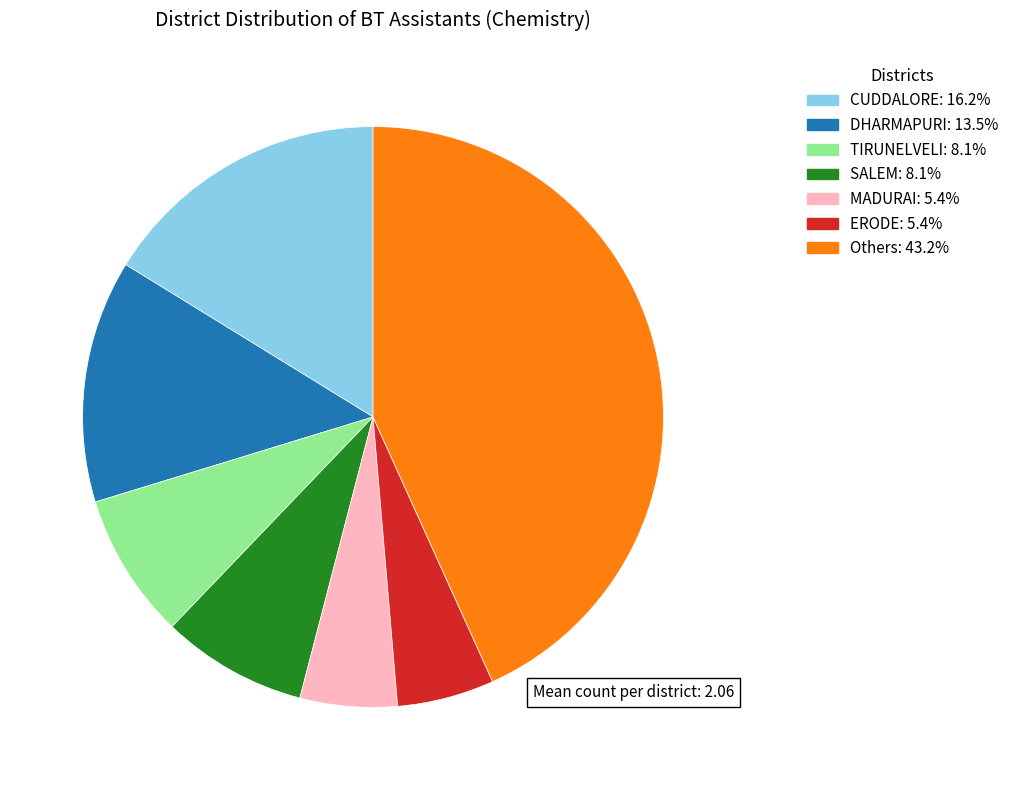

Does any single category account for the majority?

No